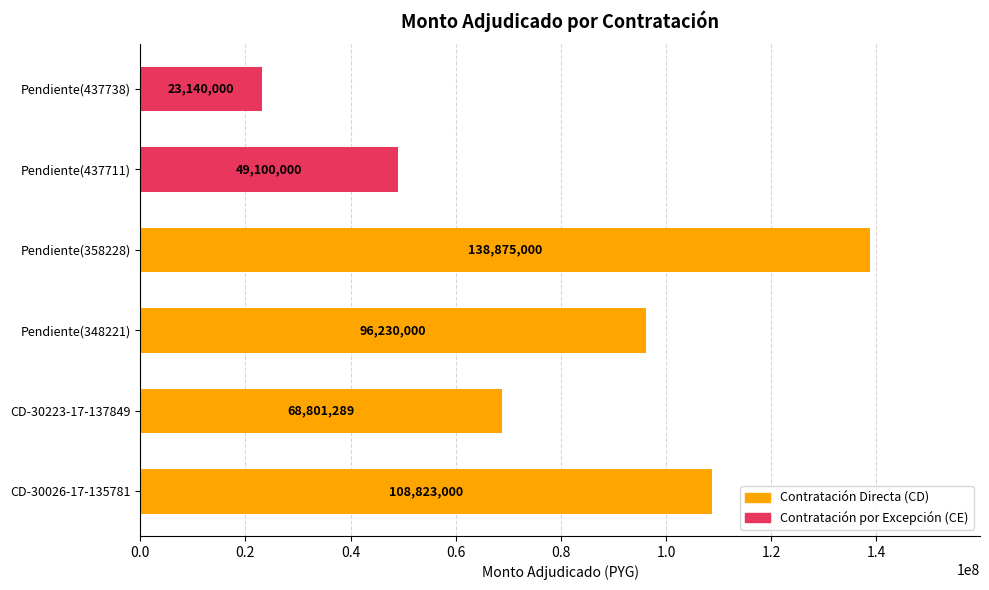

The chart shows a value of 11896222 at Pendiente(437711). True or false?

False